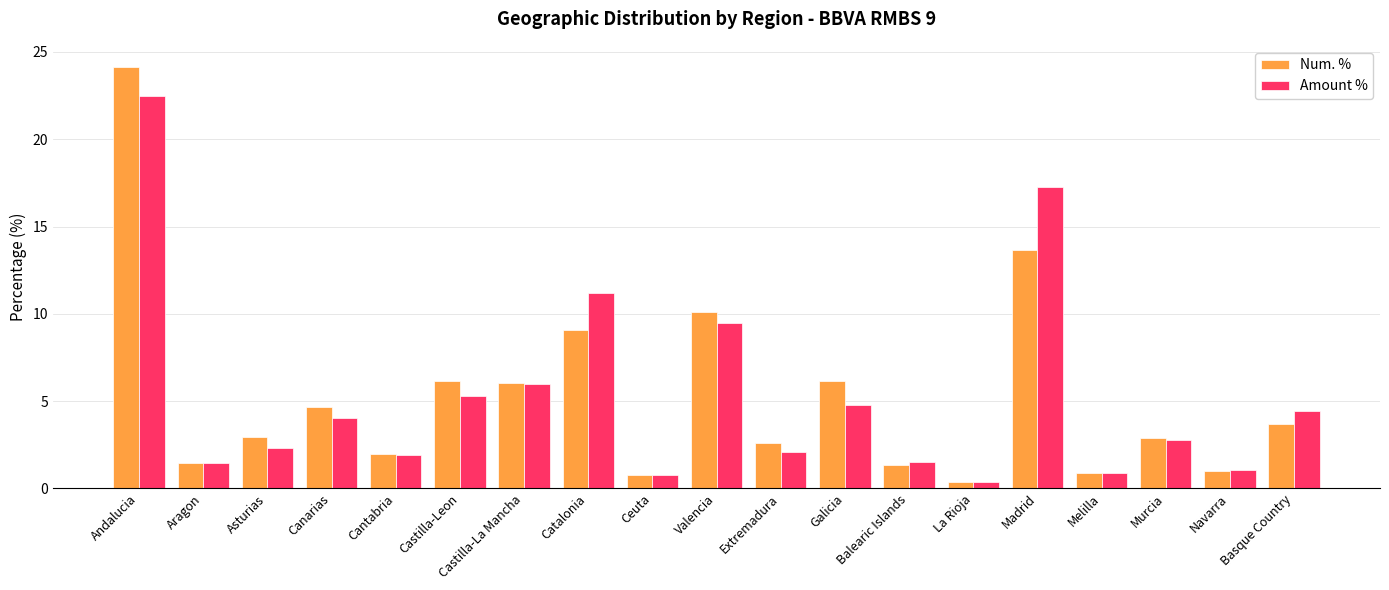

At Extremadura, list the series in order from largest to smallest.

Num. %, Amount %